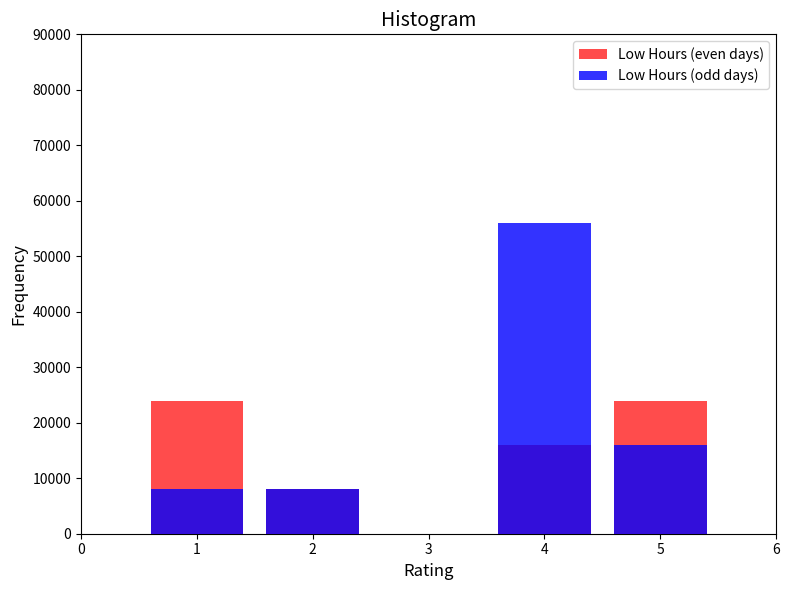

The value of Low Hours (even days) at 3 is -16691. True or false?

False